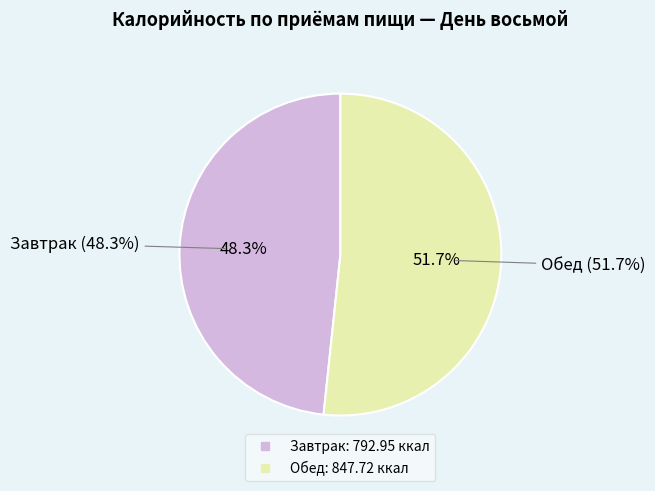

To the nearest percent, what portion does Завтрак represent?

48%